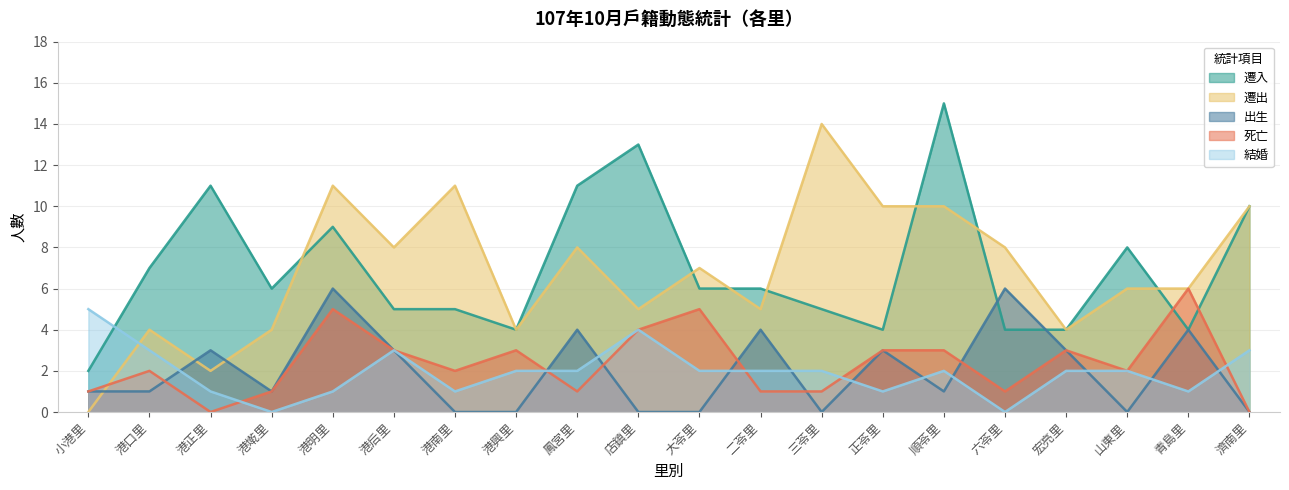

How many data points in 遷入 are above 6?

8